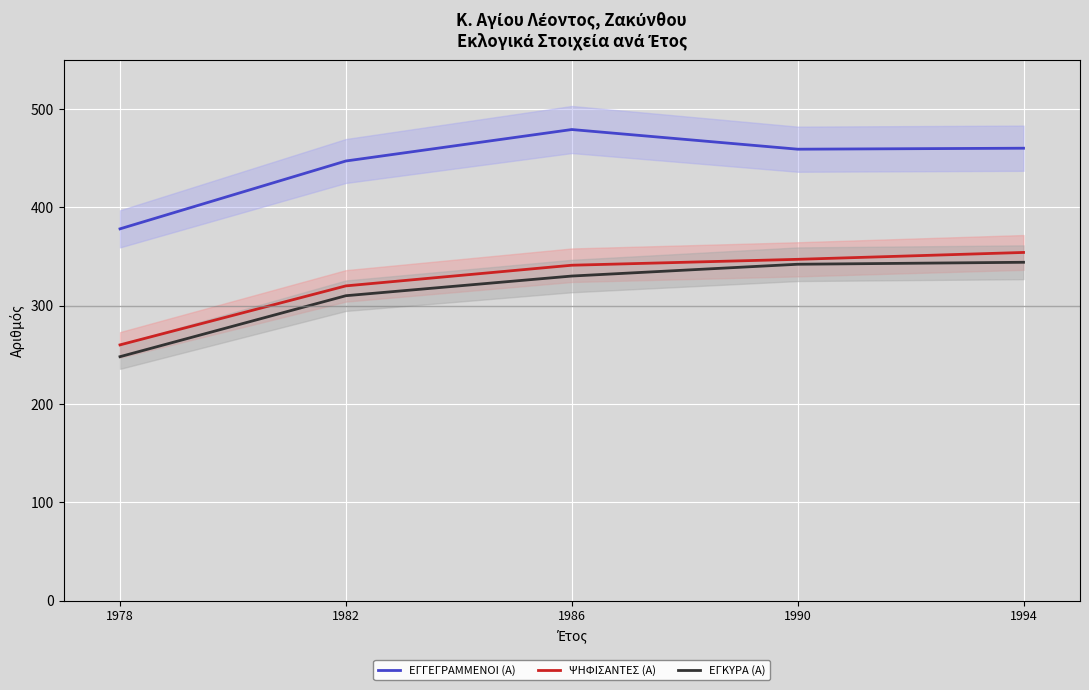

Is the value of ΕΓΚΥΡΑ (Α) at 1990 greater than the value of ΕΓΓΕΓΡΑΜΜΕΝΟΙ (Α) at 1990?

No